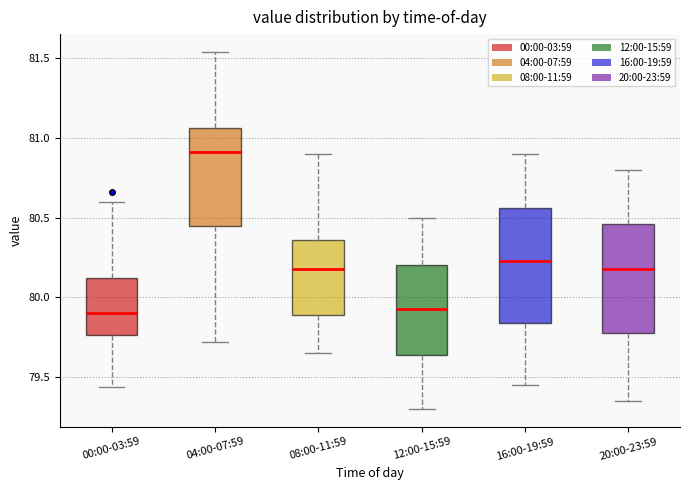

Reading left to right, transcribe this box plot: for each box, give where its median line is, the range the box spans, and where its two whiskers end, as read against the y-axis. The values are not printed on the chart, so give them approximately, as read against the axis.

00:00-03:59: median 79.90, box 79.75 to 80.10, whiskers 79.45 to 80.60
04:00-07:59: median 80.90, box 80.45 to 81.05, whiskers 79.70 to 81.55
08:00-11:59: median 80.20, box 79.90 to 80.35, whiskers 79.65 to 80.90
12:00-15:59: median 79.95, box 79.65 to 80.20, whiskers 79.30 to 80.50
16:00-19:59: median 80.25, box 79.85 to 80.55, whiskers 79.45 to 80.90
20:00-23:59: median 80.20, box 79.80 to 80.45, whiskers 79.35 to 80.80